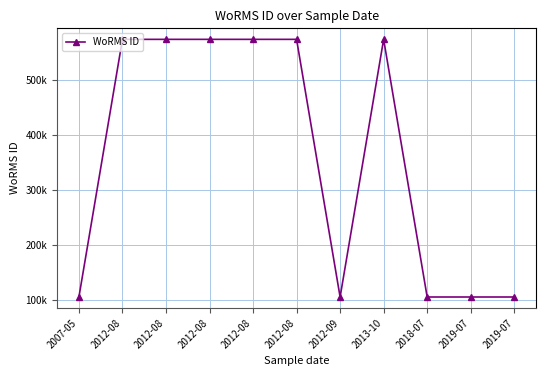

Is this an area chart (filled region under the line)?

No